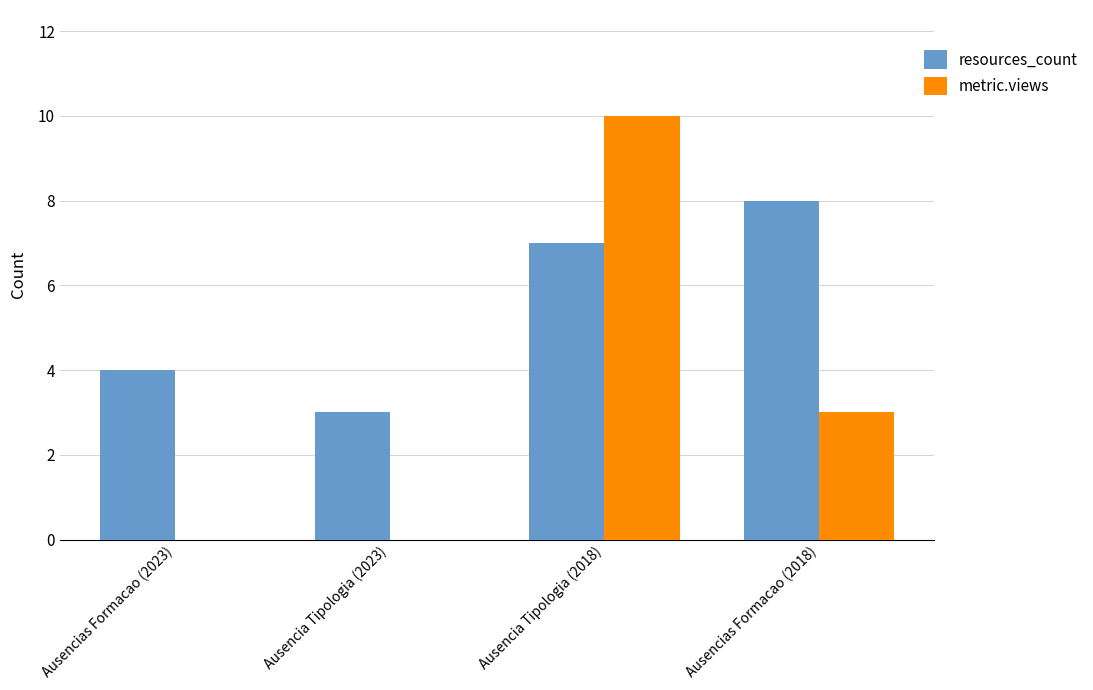

What is the sum of the metric.views values at Ausencias Formacao (2018) and Ausencia Tipologia (2023)?

3